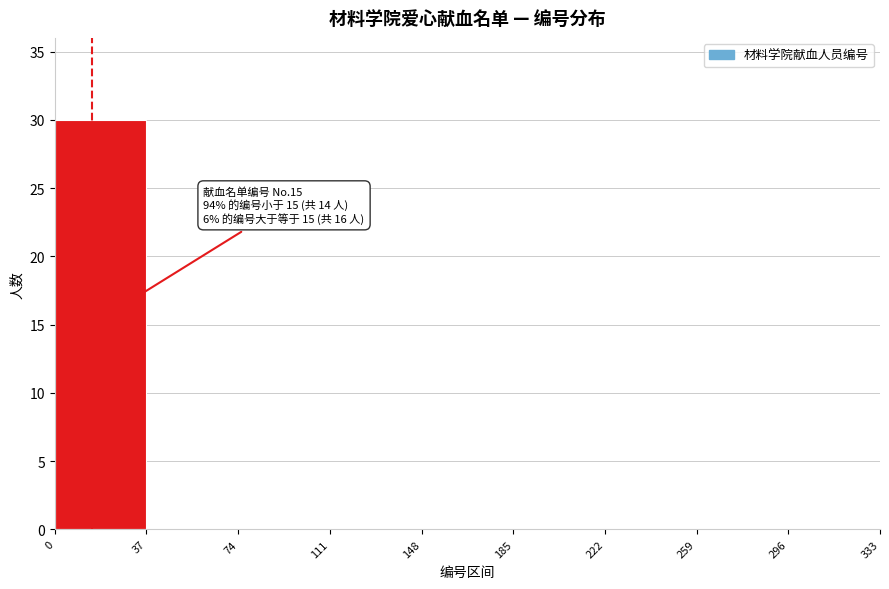

Over which range of the x-axis is the bar tallest?

0 to 37